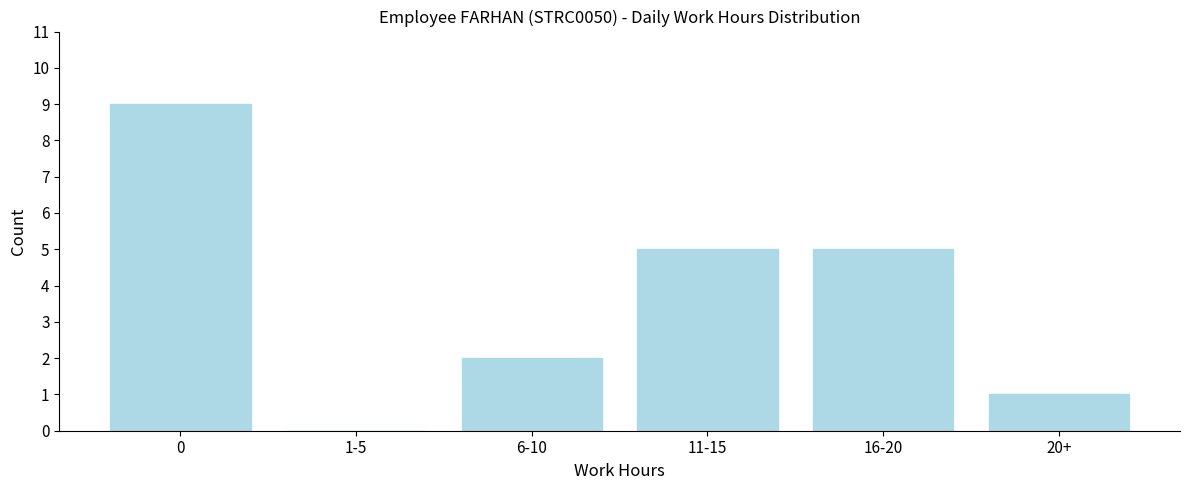

Reading left to right, transcribe all the data shown in this chart.

0=9	1-5=0	6-10=2	11-15=5	16-20=5	20+=1